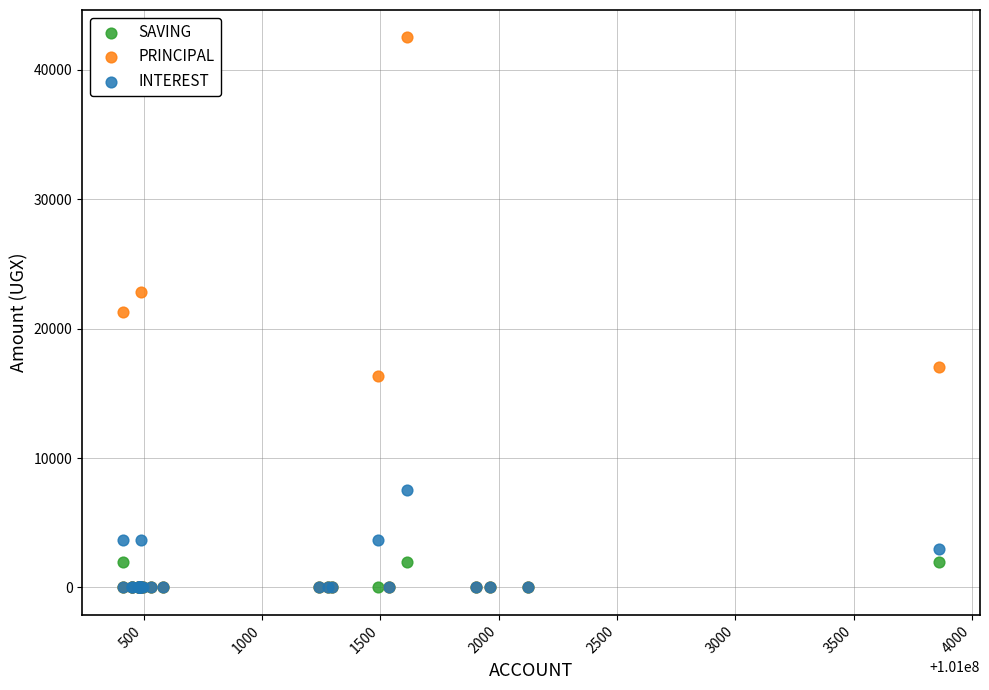

Which series reaches the maximum Y coordinate?

PRINCIPAL